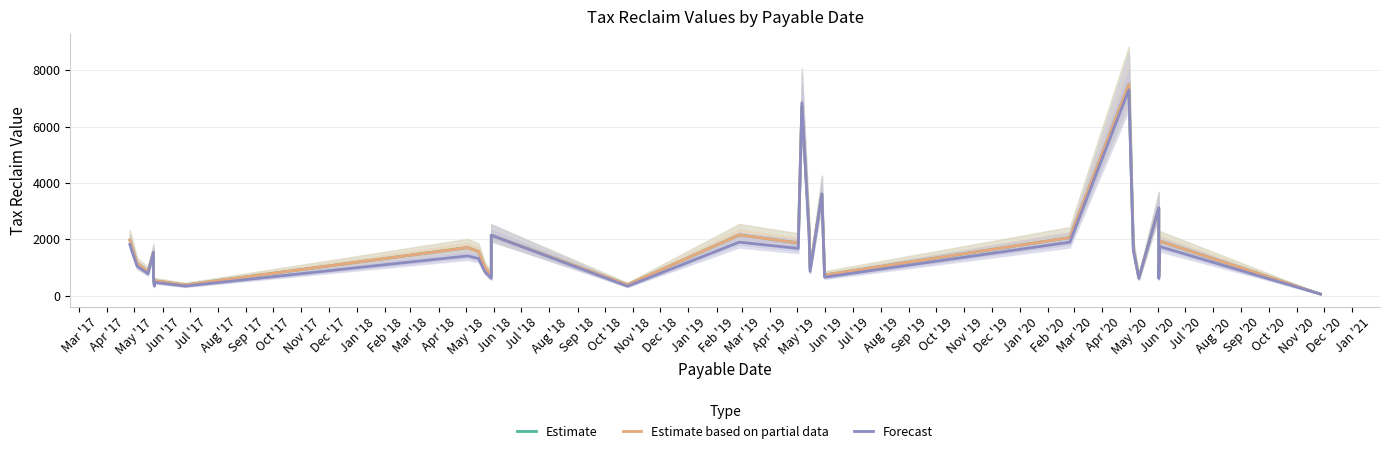

True or false: Forecast has a value of 212.6 at Apr '18.

False